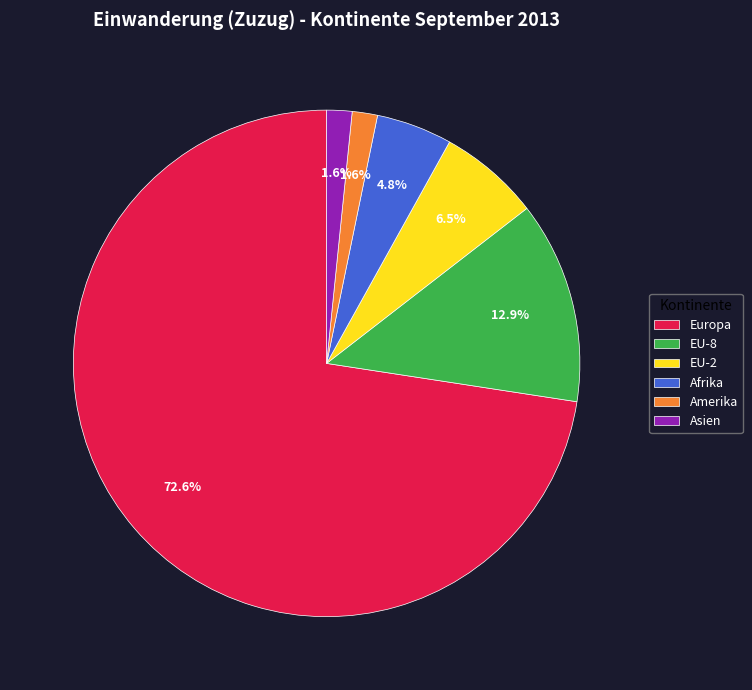

Which slice is the largest?

Europa